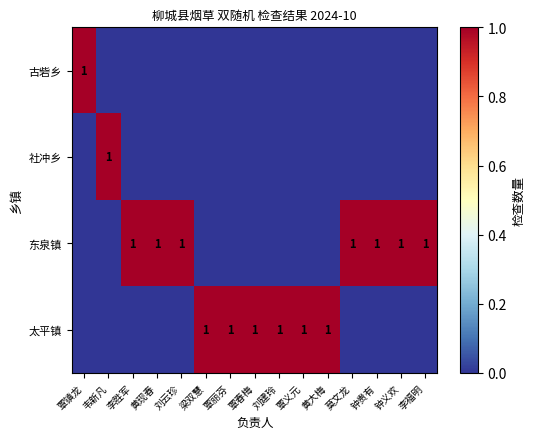

True or false: 社冲乡 has a value of 1 at 韦新凡.

True